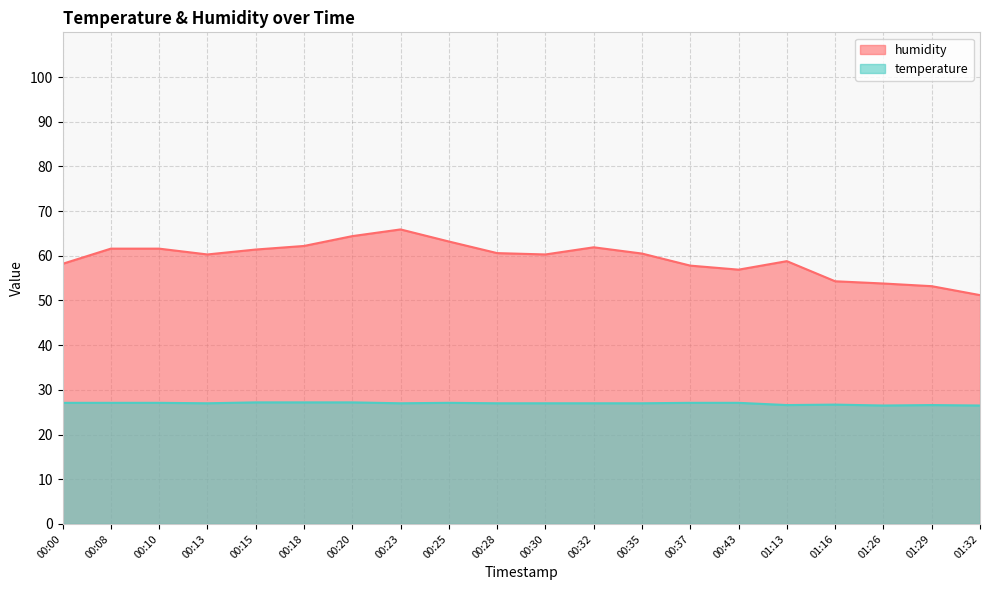

Which category has the highest value across all series?

00:23